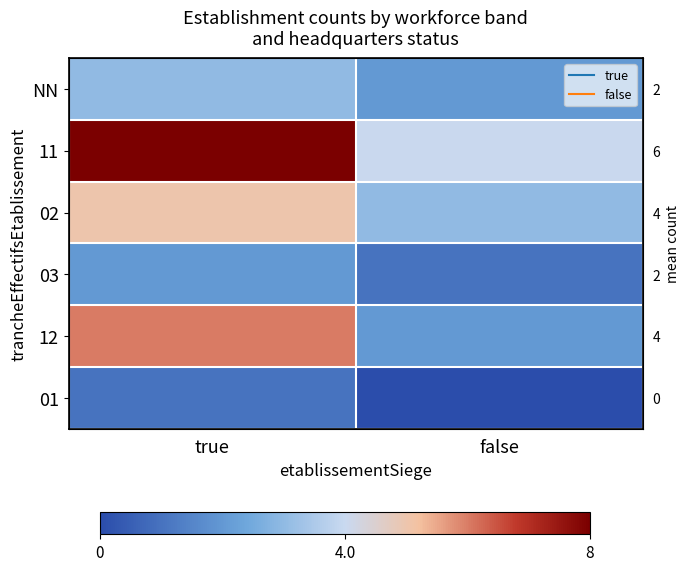

Rank the series at true from highest to lowest value.

11, 12, 02, NN, 03, 01